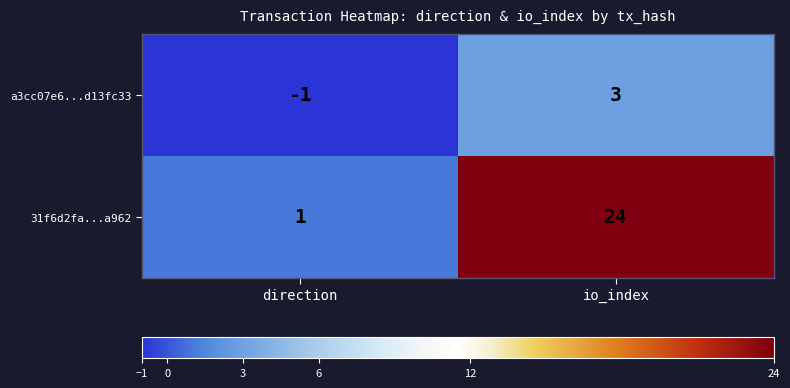

Is it true that a3cc07e6...d13fc33 equals 2 at io_index?

False